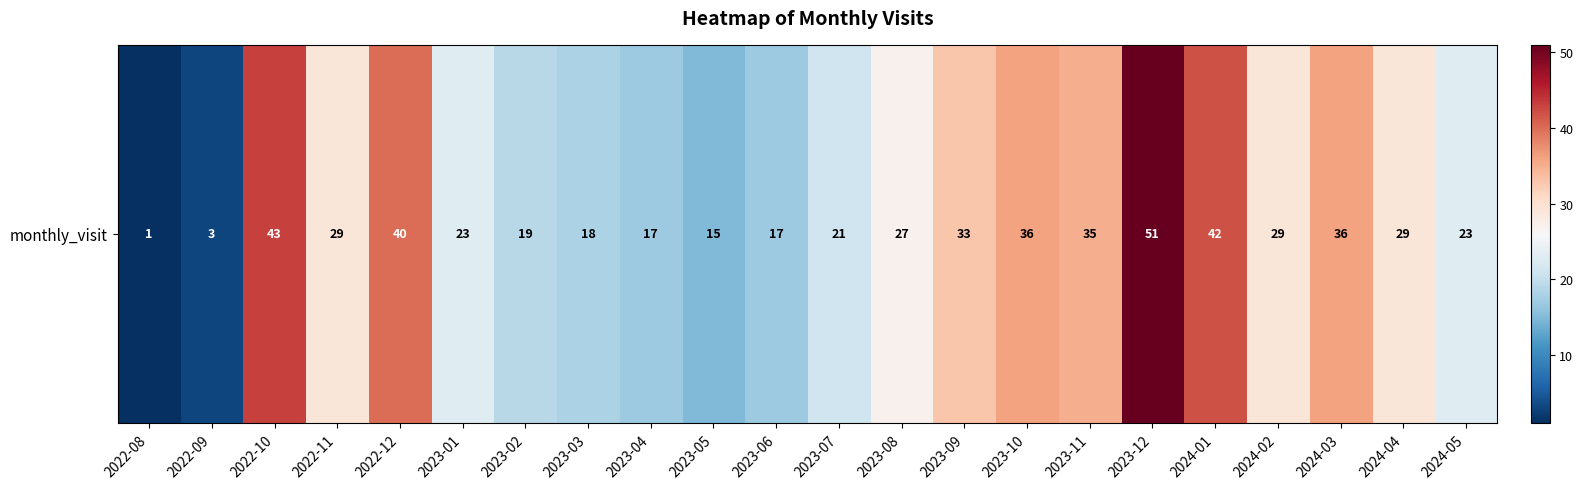

Reading left to right, transcribe all the data shown in this chart.

1	3	43	29	40	23	19	18	17	15	17	21	27	33	36	35	51	42	29	36	29	23